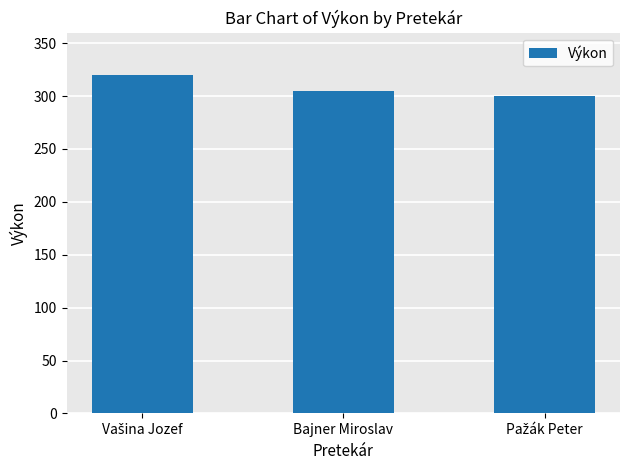

Reading left to right, transcribe all the data shown in this chart.

320	305	300